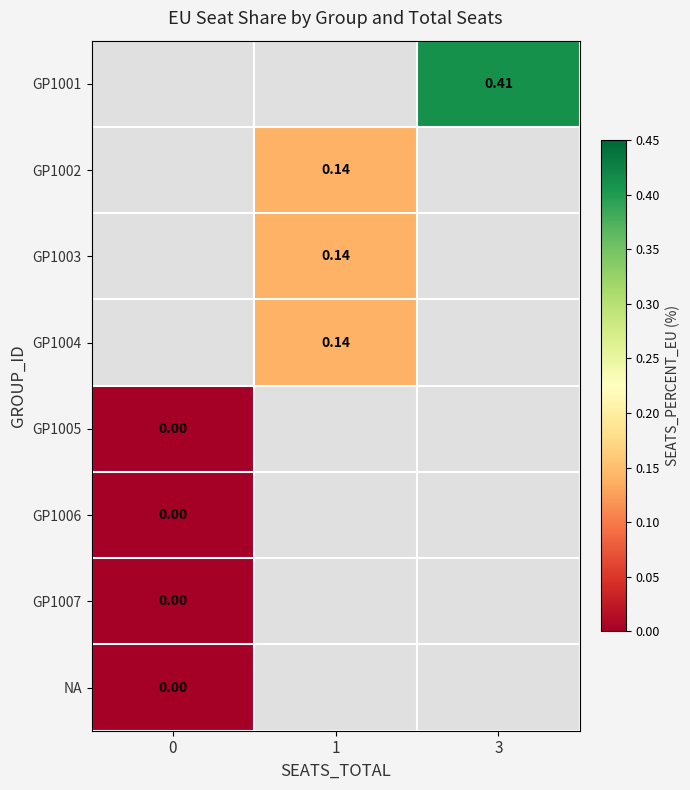

Is it true that GP1002 equals 0.1 at 1?

True